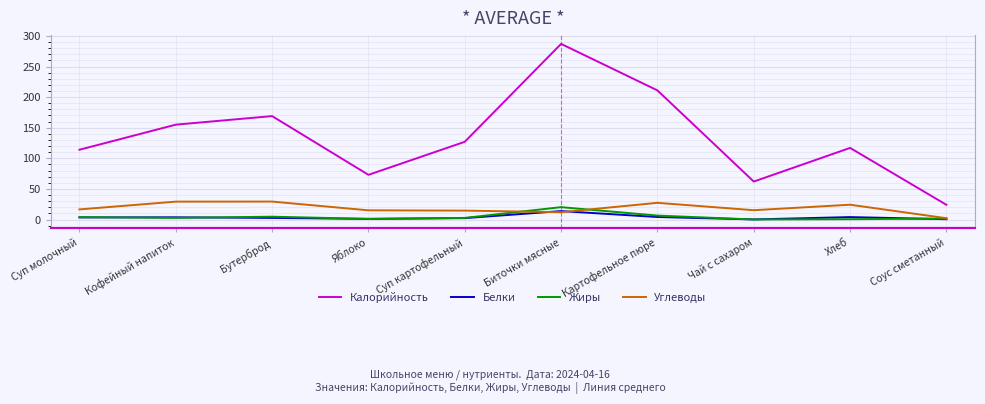

At which label does Жиры first exceed 2?

Суп молочный